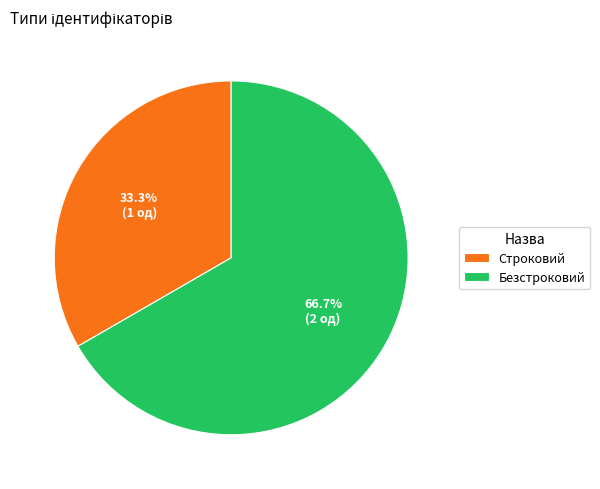

What percentage is the Безстроковий slice, to the nearest percent?

67%